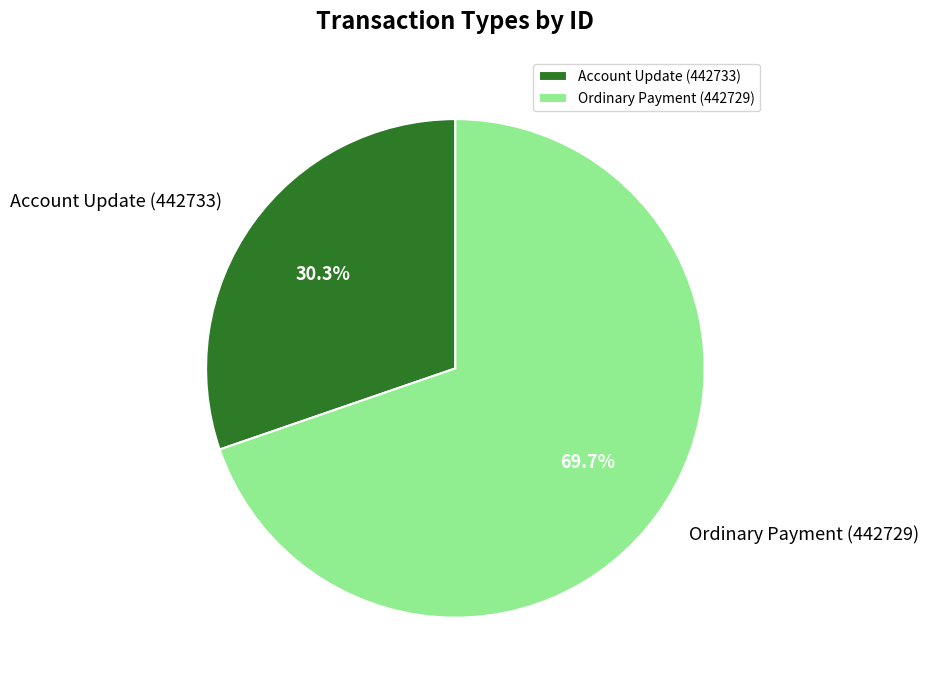

Combined, do Ordinary Payment (442729) and Account Update (442733) account for over 50%?

Yes